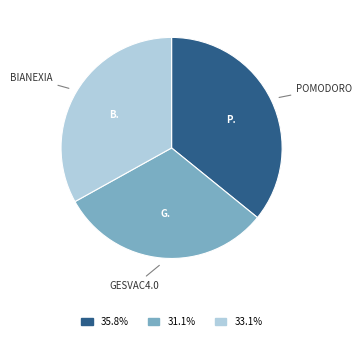

Is there any slice that represents more than half of the pie?

No